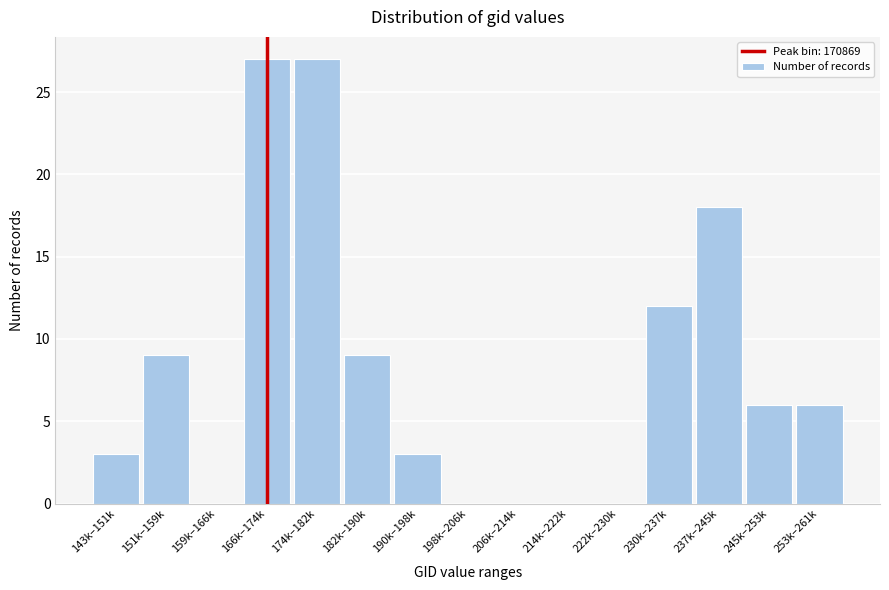

Reading left to right, transcribe all the data shown in this chart.

143k–151k=3	151k–159k=9	159k–166k=0	166k–174k=27	174k–182k=27	182k–190k=9	190k–198k=3	198k–206k=0	206k–214k=0	214k–222k=0	222k–230k=0	230k–237k=12	237k–245k=18	245k–253k=6	253k–261k=6